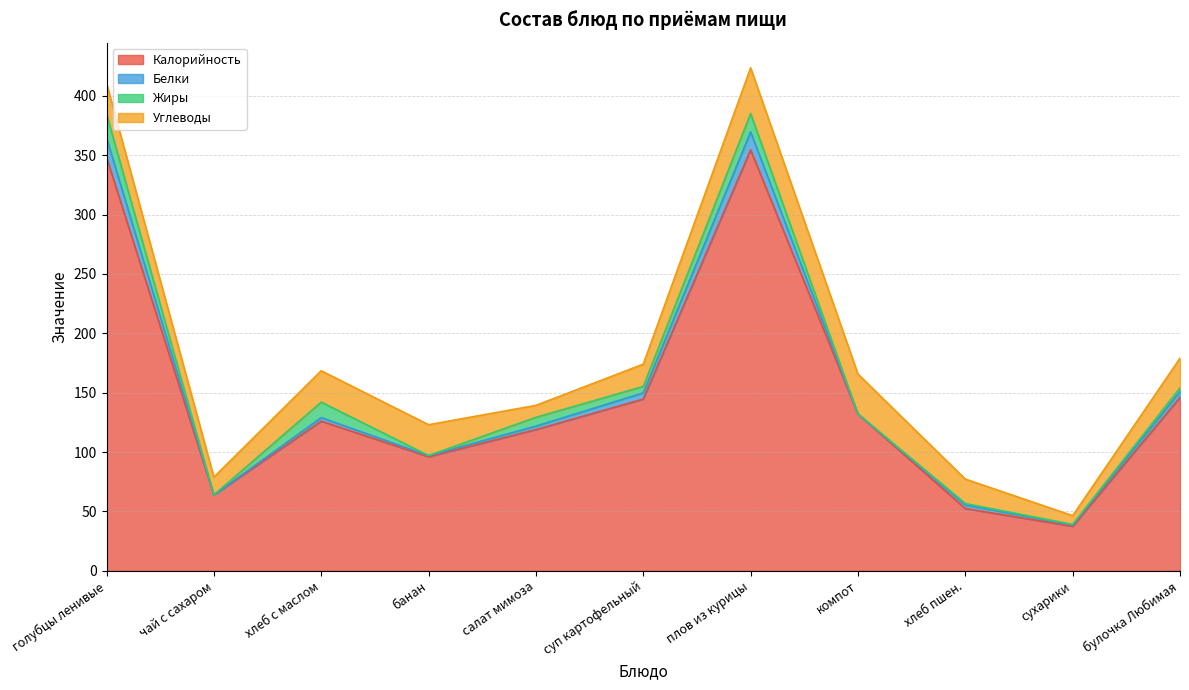

What is the spread (max minus min) of values at булочка Любимая?

143.0